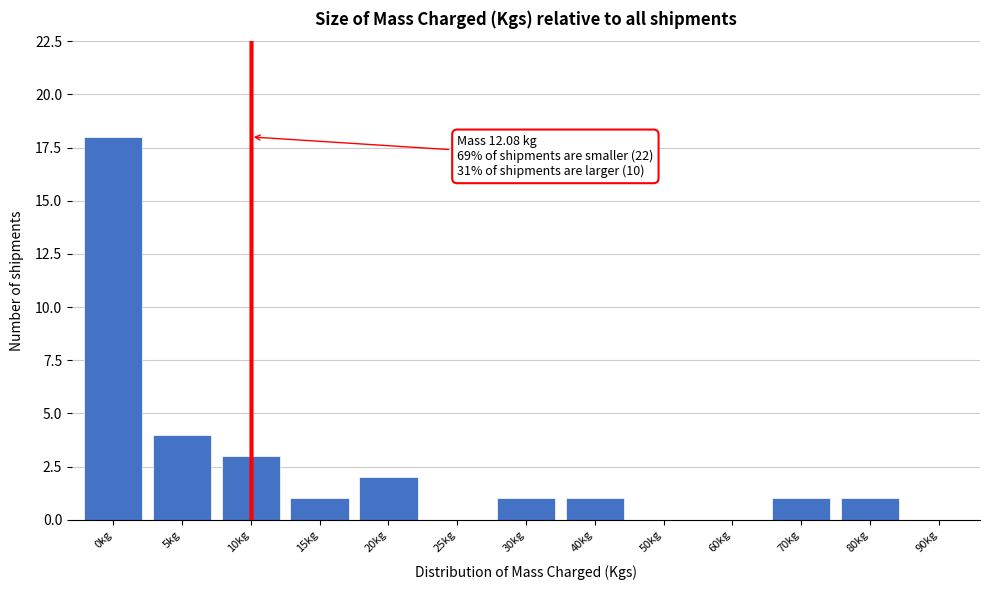

Reading left to right, list all the values displayed in this chart.

0kg=18	5kg=4	10kg=3	15kg=1	20kg=2	25kg=0	30kg=1	40kg=1	50kg=0	60kg=0	70kg=1	80kg=1	90kg=0